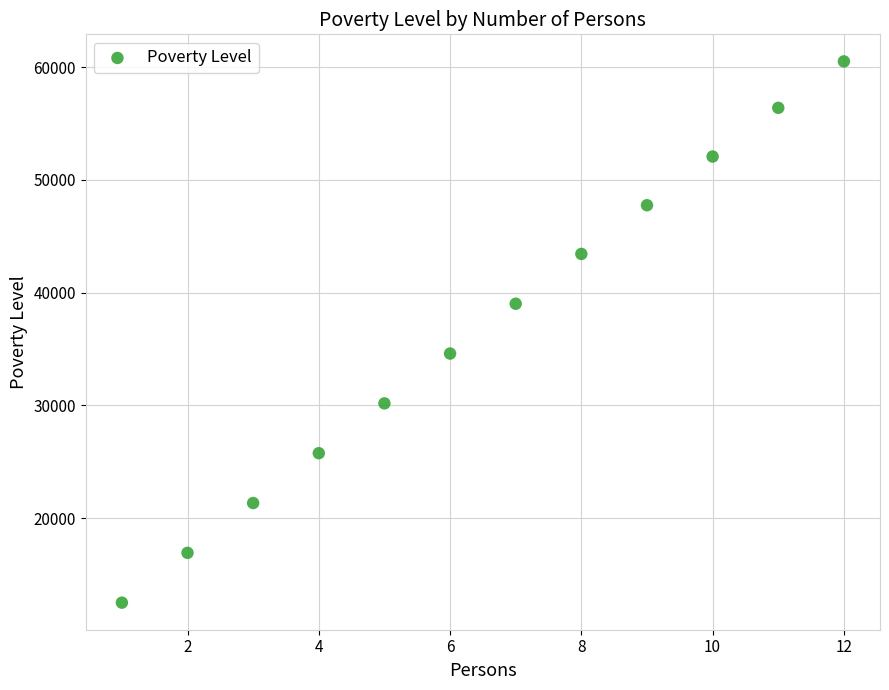

What Y value in the scatter plot is closest to 36500?

34590